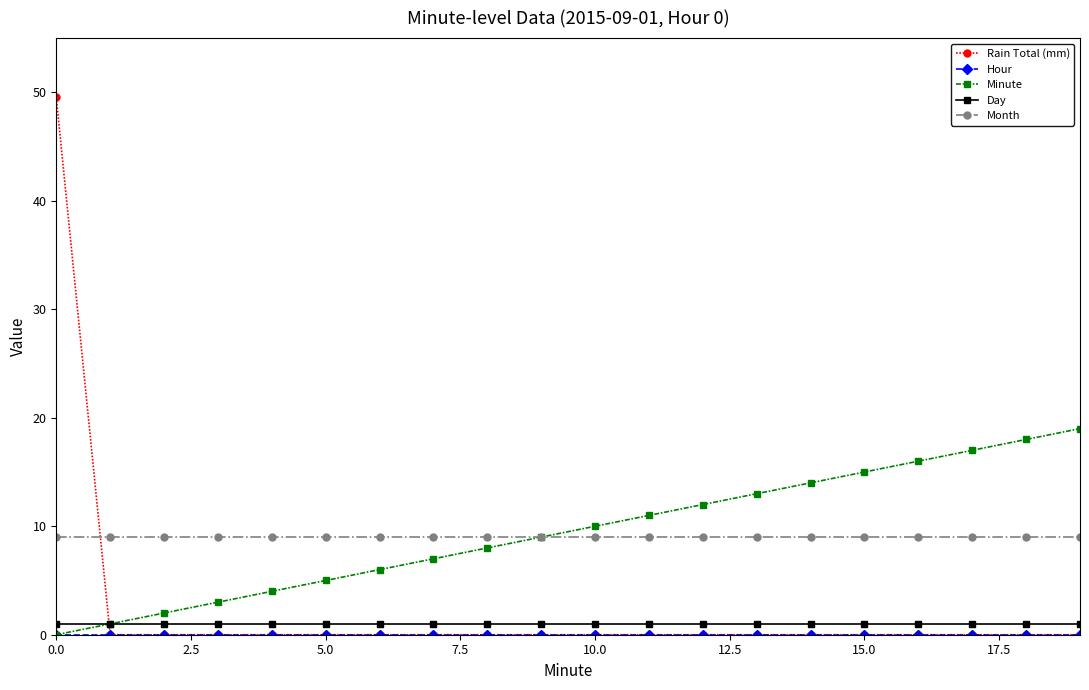

How many distinct data groups are displayed?

5